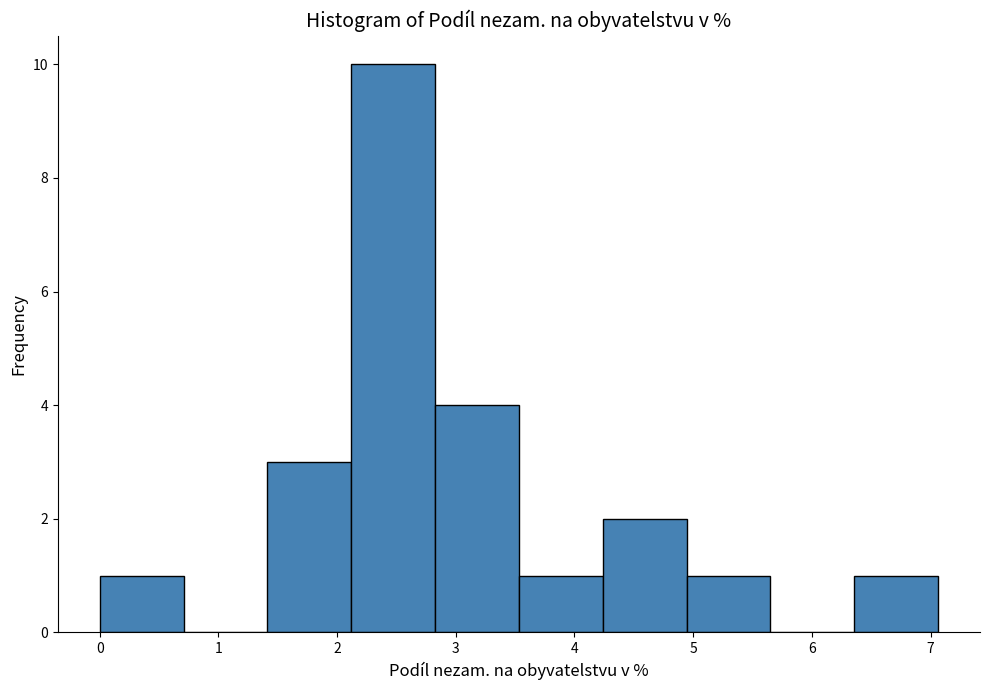

Reading left to right, transcribe this chart: for each bar, give the range it covers on the x-axis and its height. Neither the bar edges nor the heights are printed on the chart, so give them approximately, as read against the axes.

0.0 to 0.7: 1
0.7 to 1.4: 0
1.4 to 2.1: 3
2.1 to 2.8: 10
2.8 to 3.5: 4
3.5 to 4.2: 1
4.2 to 4.9: 2
4.9 to 5.7: 1
5.7 to 6.4: 0
6.4 to 7.1: 1